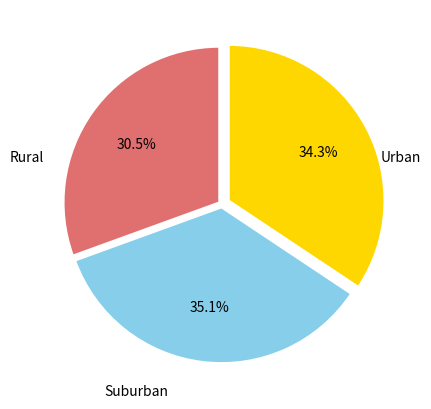

Is there any slice that represents more than half of the pie?

No